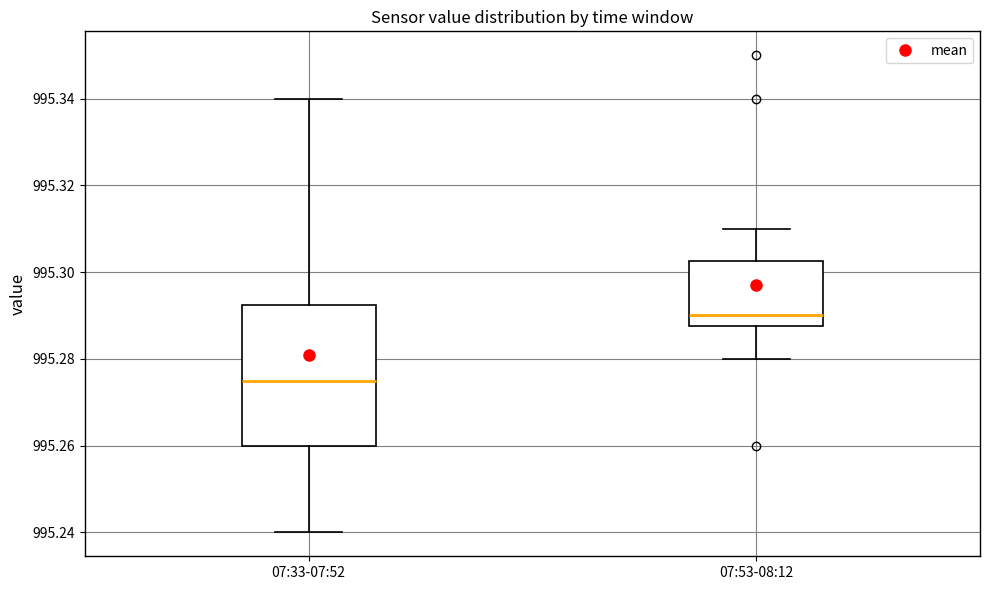

Which box is the tallest, from its lower edge to its upper edge?

07:33-07:52